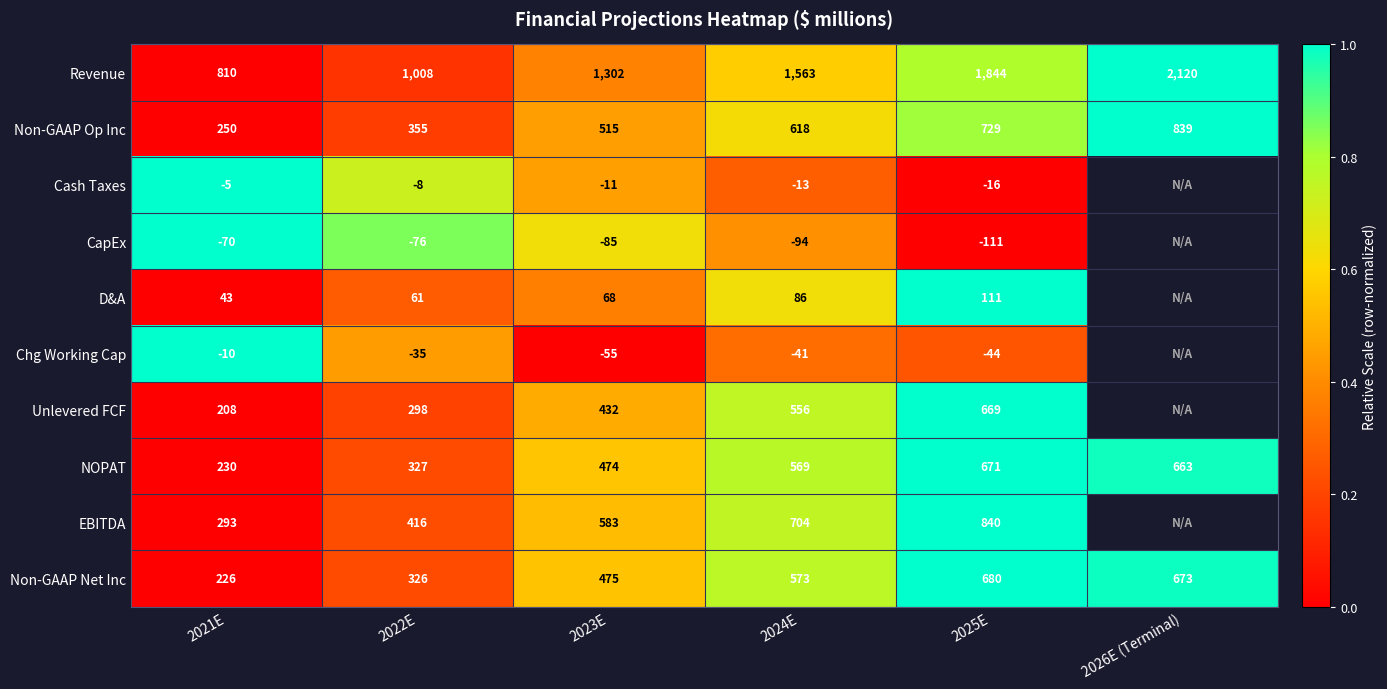

List the labels in order of Non-GAAP Net Inc value, smallest first.

2021E, 2022E, 2023E, 2024E, 2026E (Terminal), 2025E